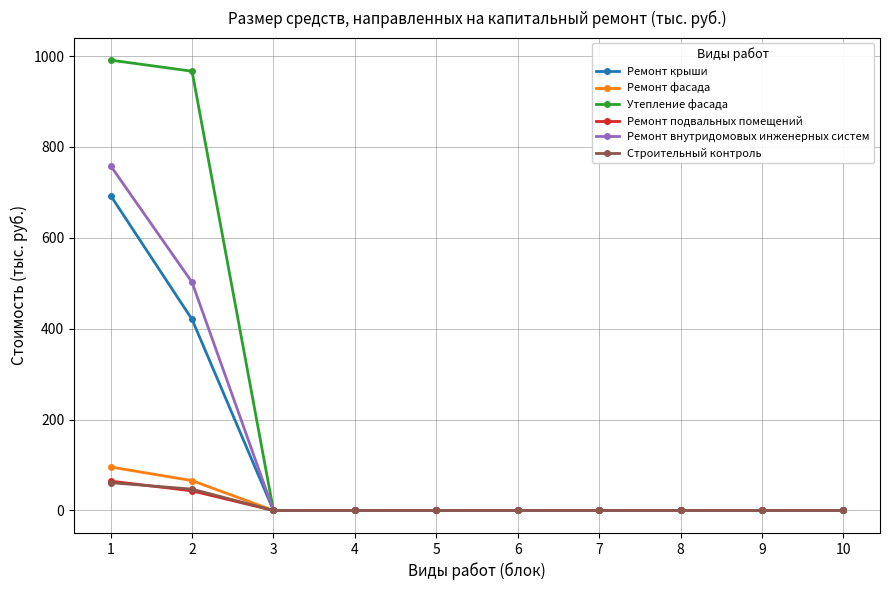

What is the sum of the Ремонт внутридомовых инженерных систем values at 1 and 8?

758.4